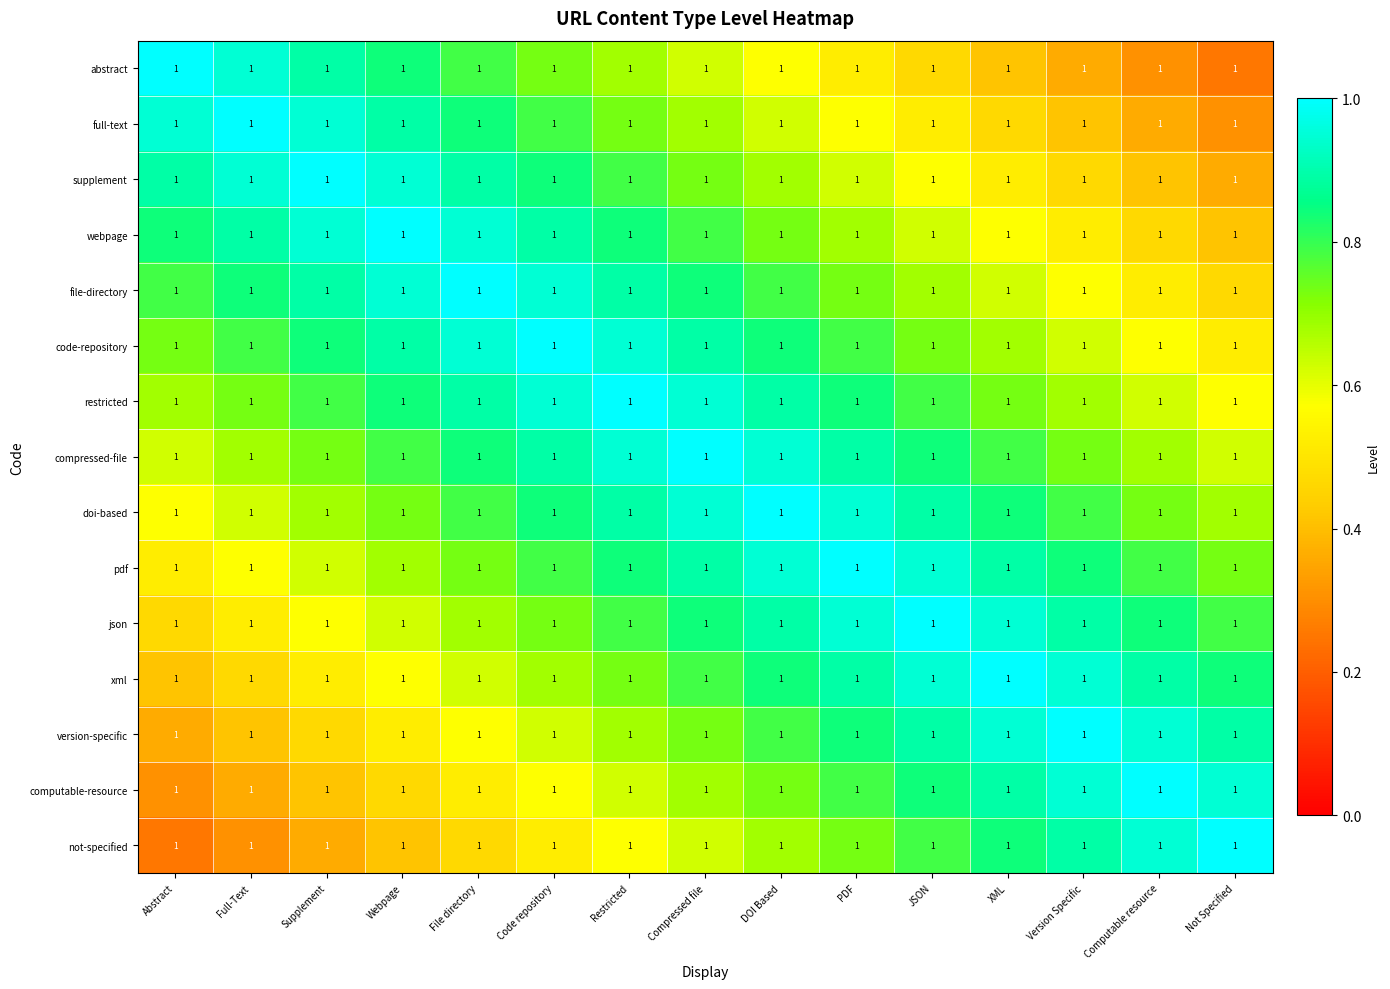

How many compressed-file values are between 0 and 1?

15